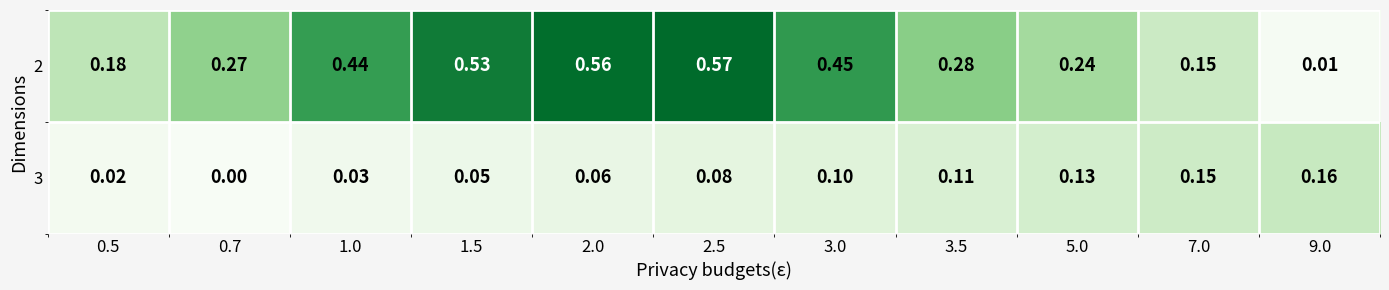

Is the value of 3 at 1.0 greater than the value of 2 at 9.0?

Yes